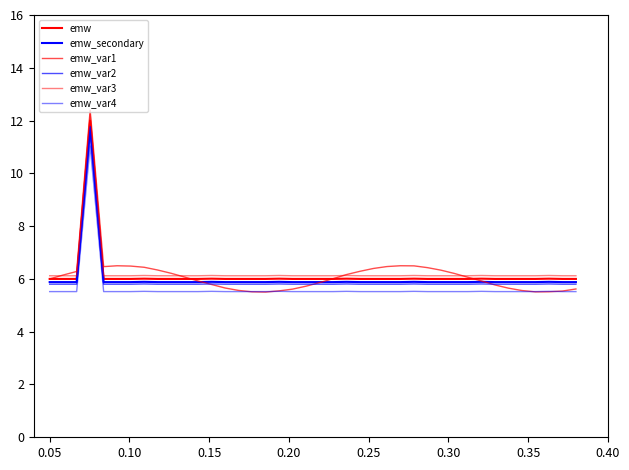

List the series in order of their peak value, lowest first.

emw_var4, emw_var2, emw_secondary, emw, emw_var3, emw_var1